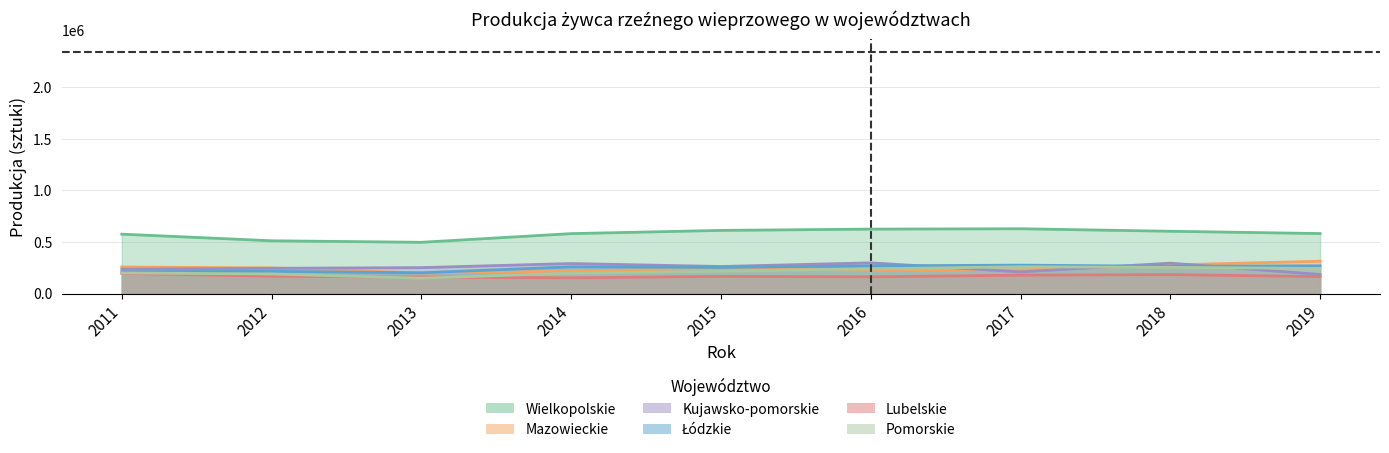

What is the smallest value displayed?

149016